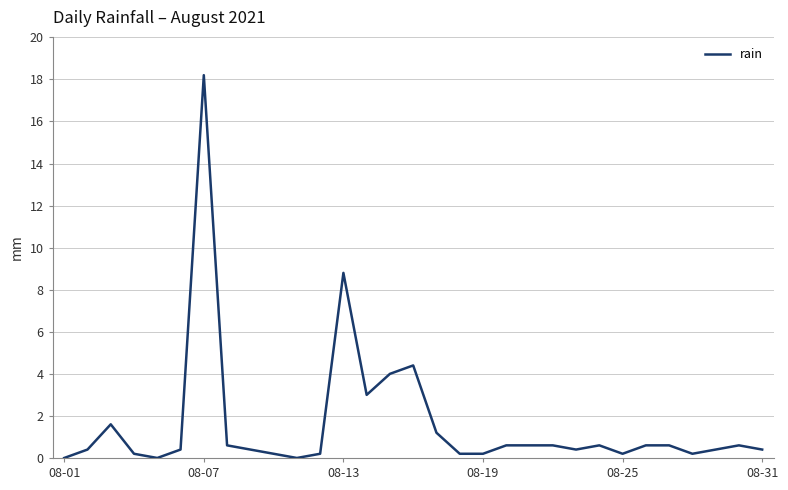

What is the greatest value displayed?

18.2